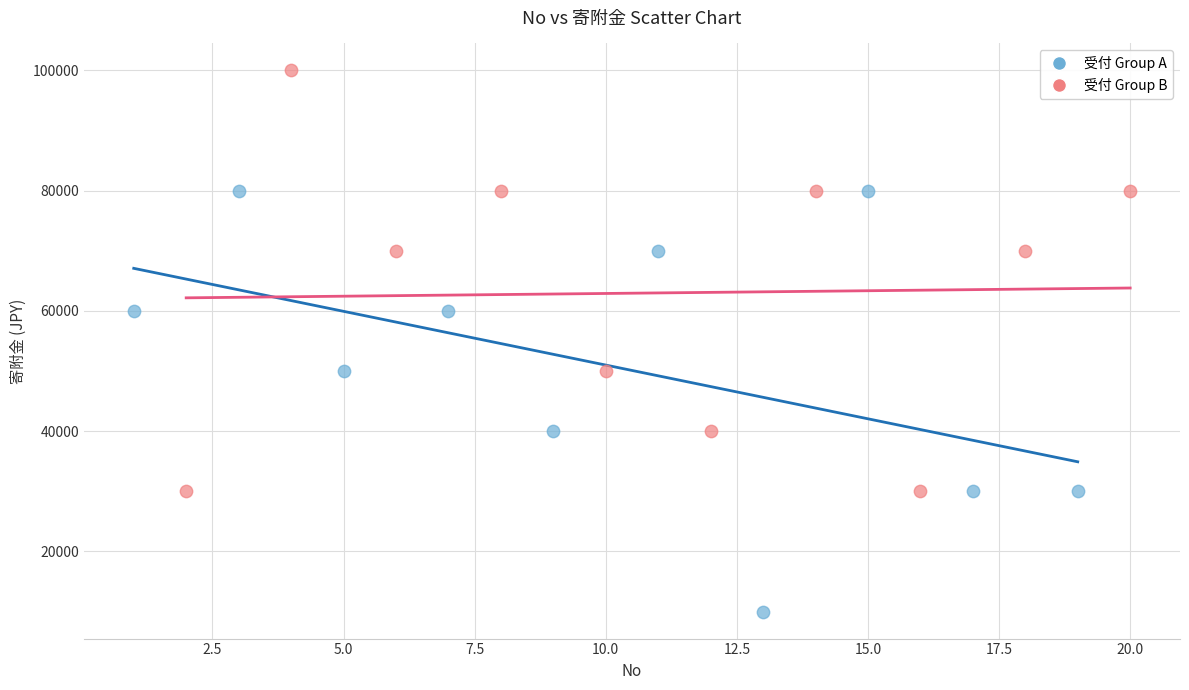

Which series contains the highest Y value?

受付 Group B